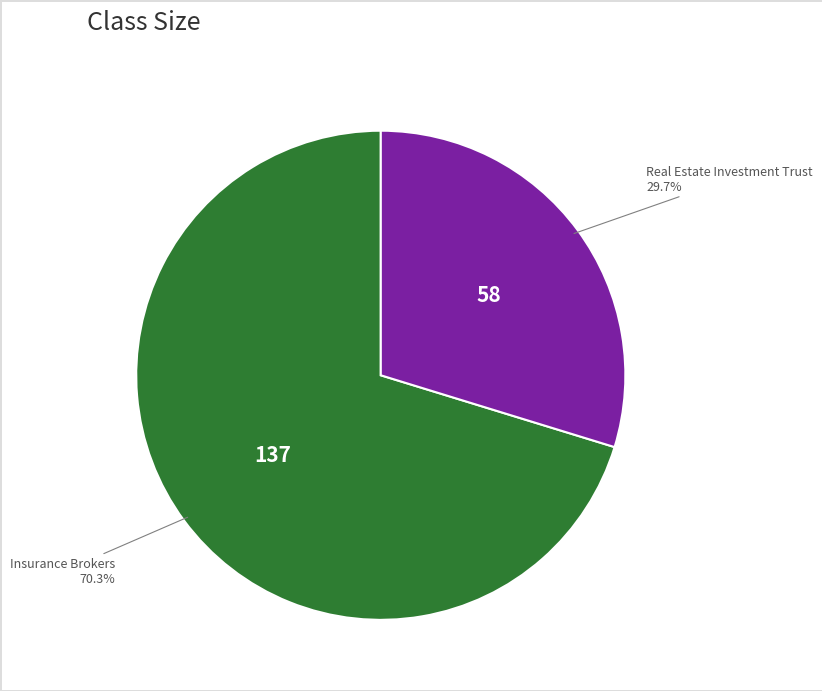

How many slices are in this pie chart?

2